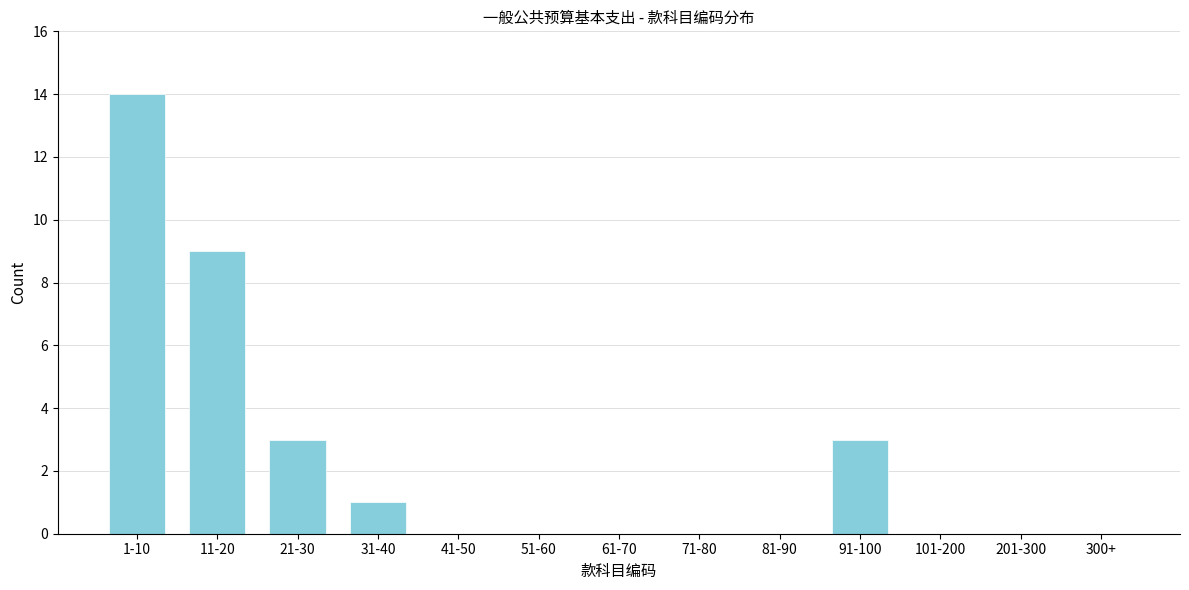

Reading right to left, list all the values displayed in this chart.

300+=0	201-300=0	101-200=0	91-100=3	81-90=0	71-80=0	61-70=0	51-60=0	41-50=0	31-40=1	21-30=3	11-20=9	1-10=14